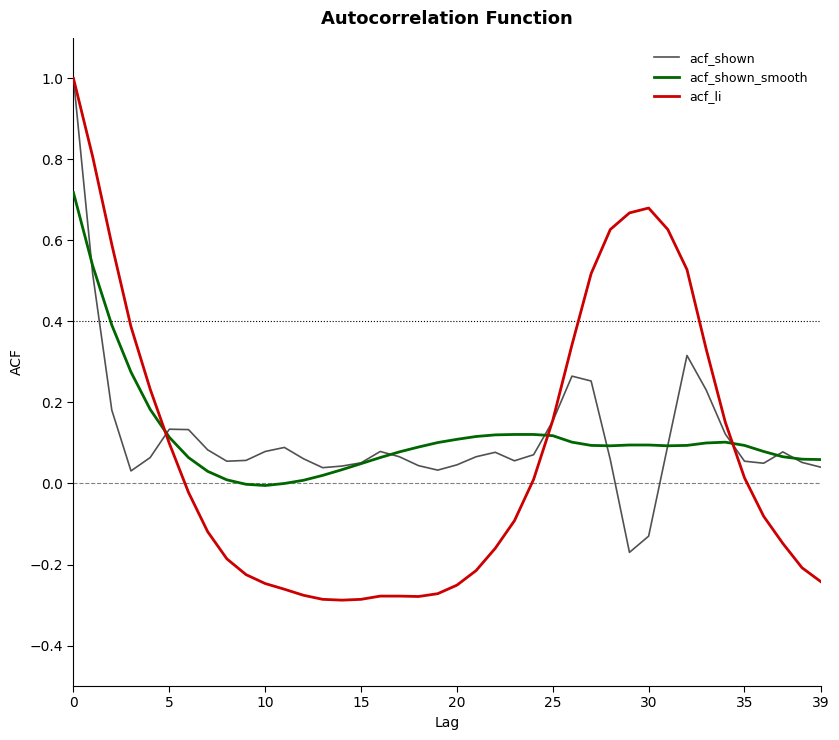

What is the maximum value shown in the chart?

1.0